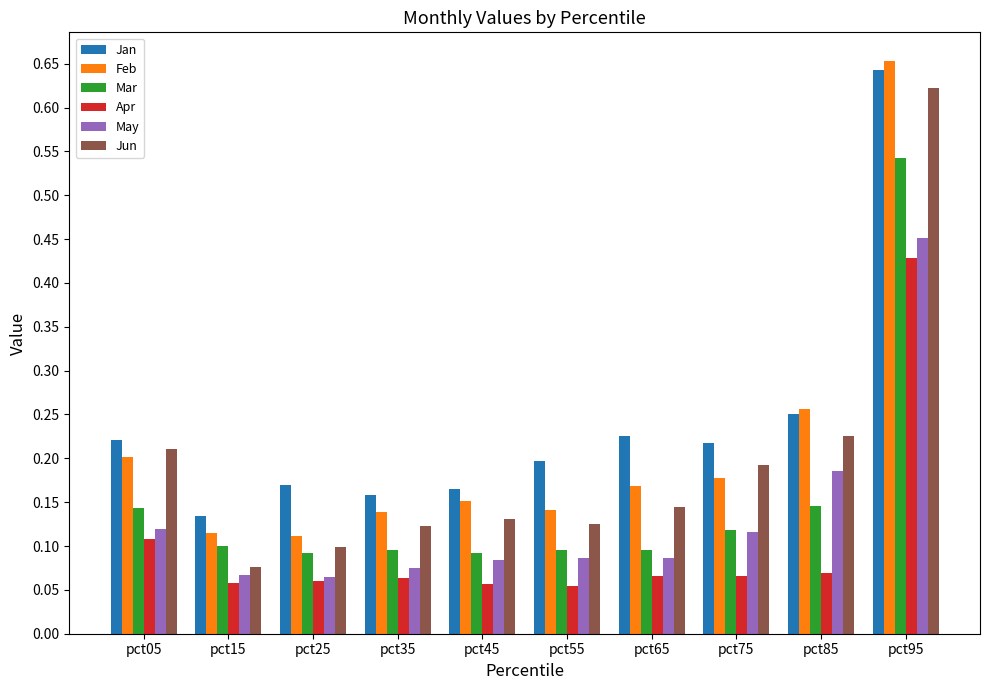

What is the sum of all May values?

1.3